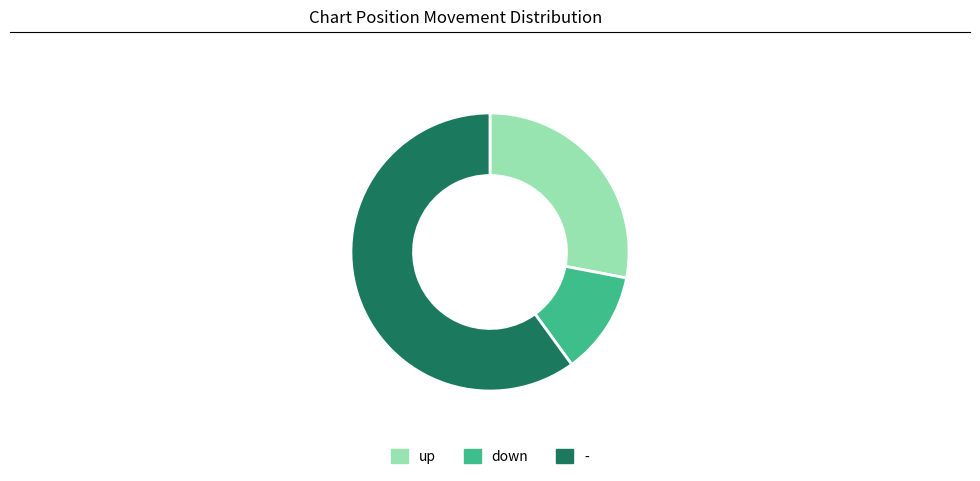

Which has a higher value, up or -?

-